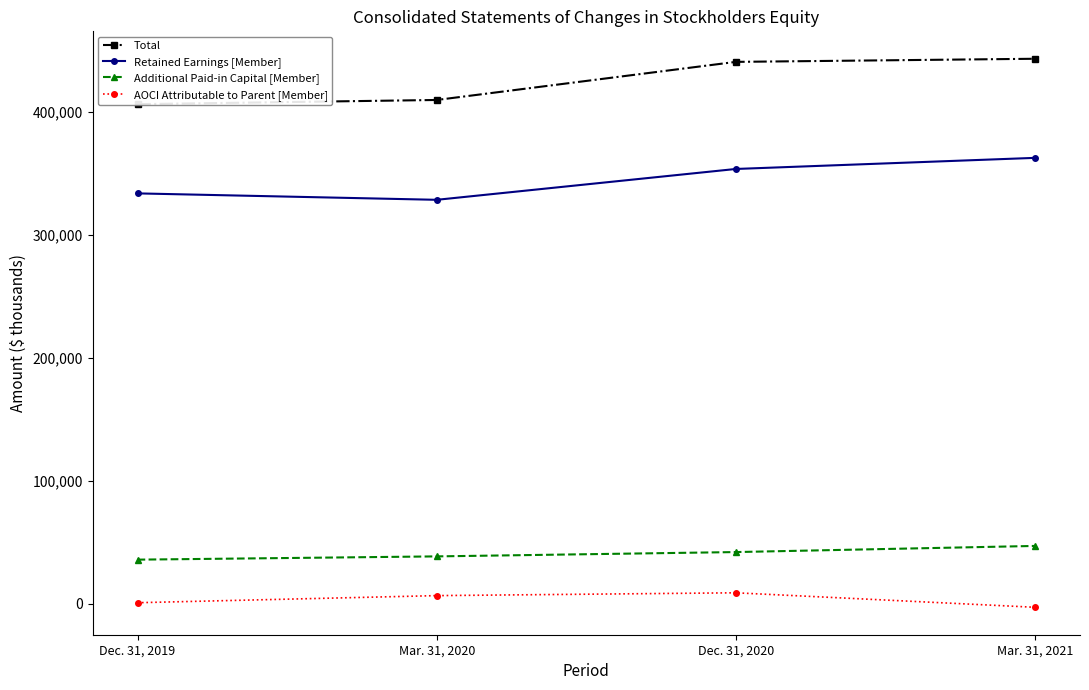

What is the average value of the Total series?

424983